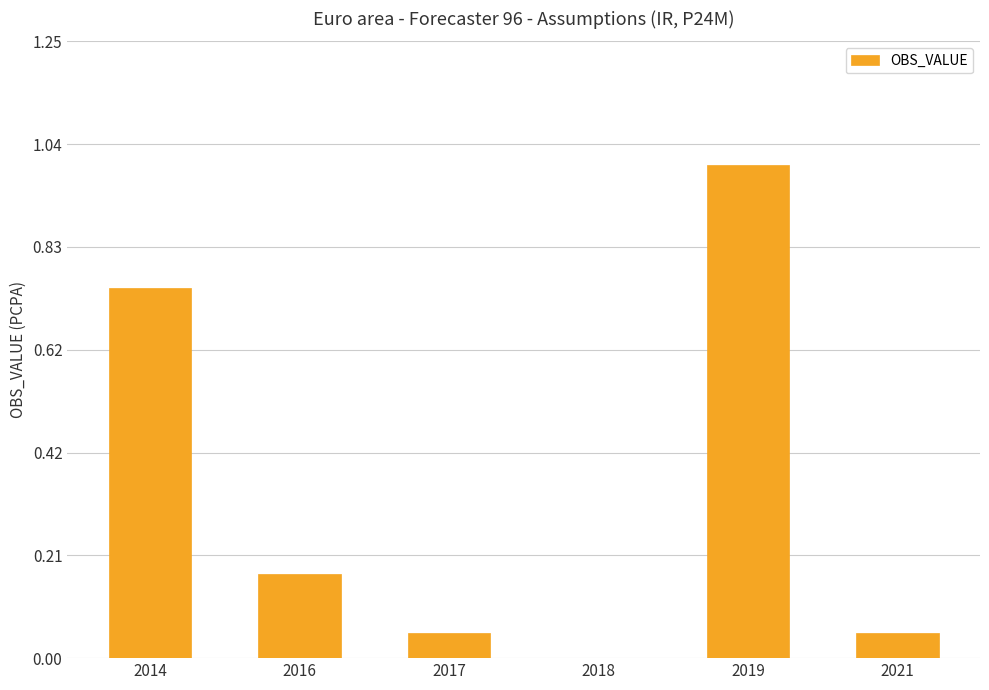

True or false: the data shows 1.0 at 2019.

True